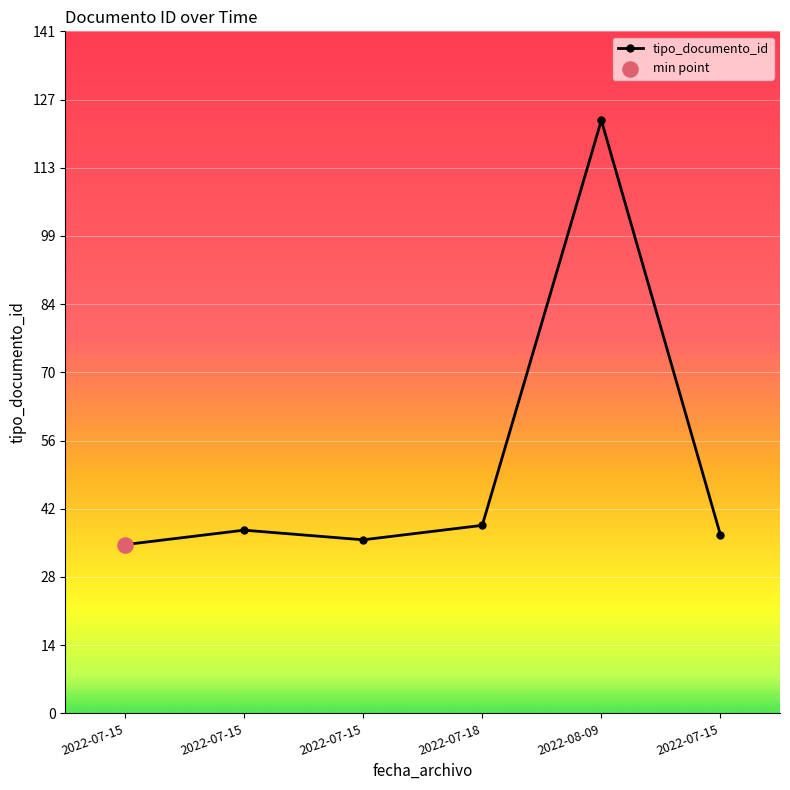

What is the change in value from 2022-07-15 to 2022-07-15?

+1